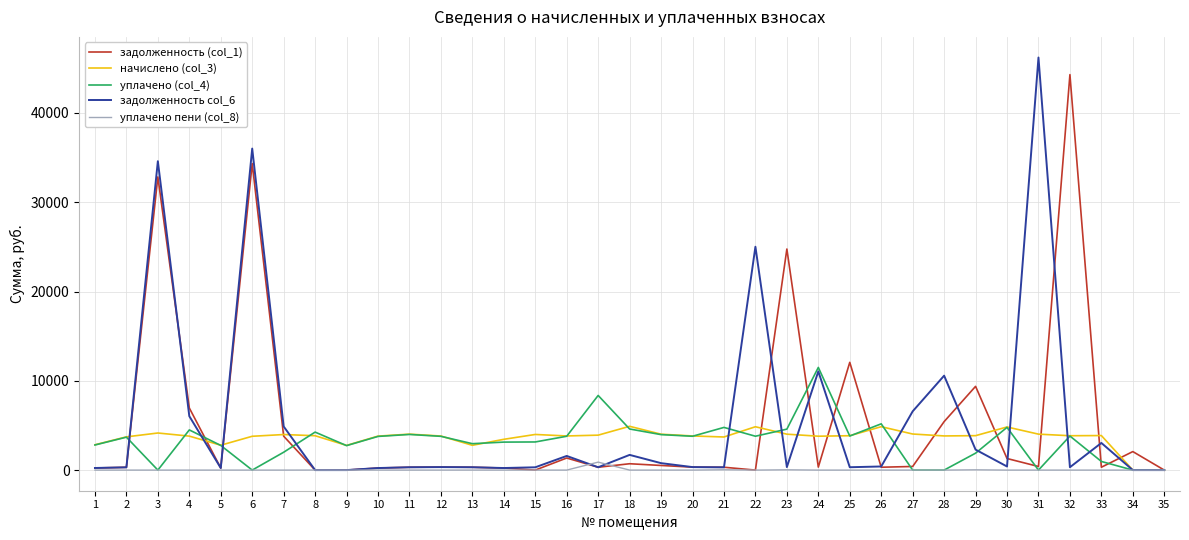

The value of уплачено (col_4) at 25 is 3817.4. True or false?

True